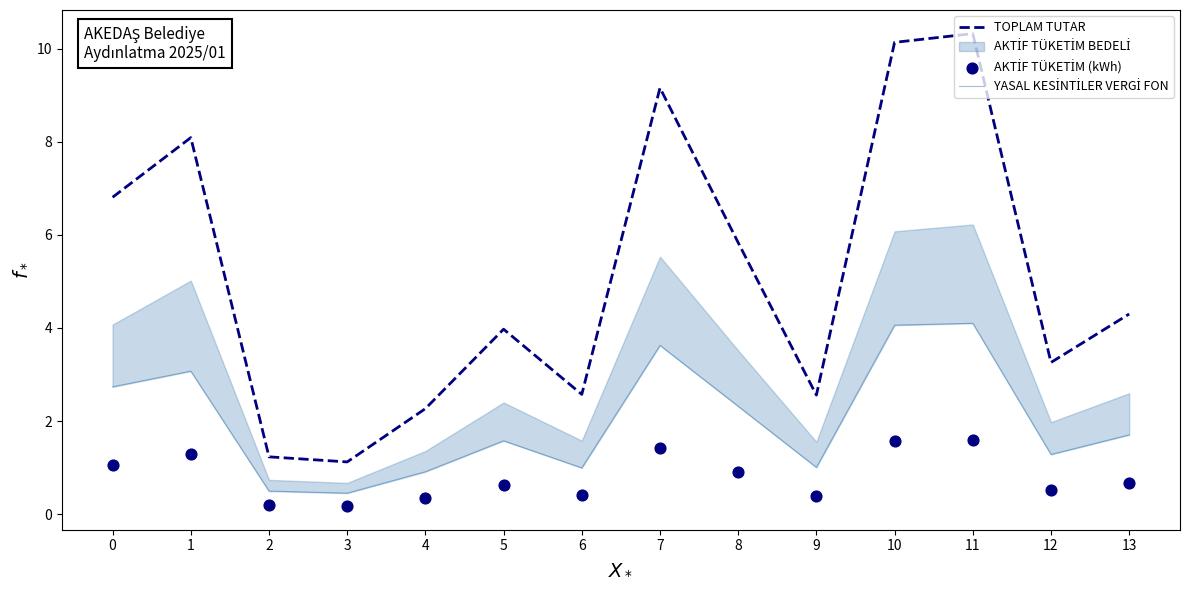

At how many categories does at least one series exceed 0?

14